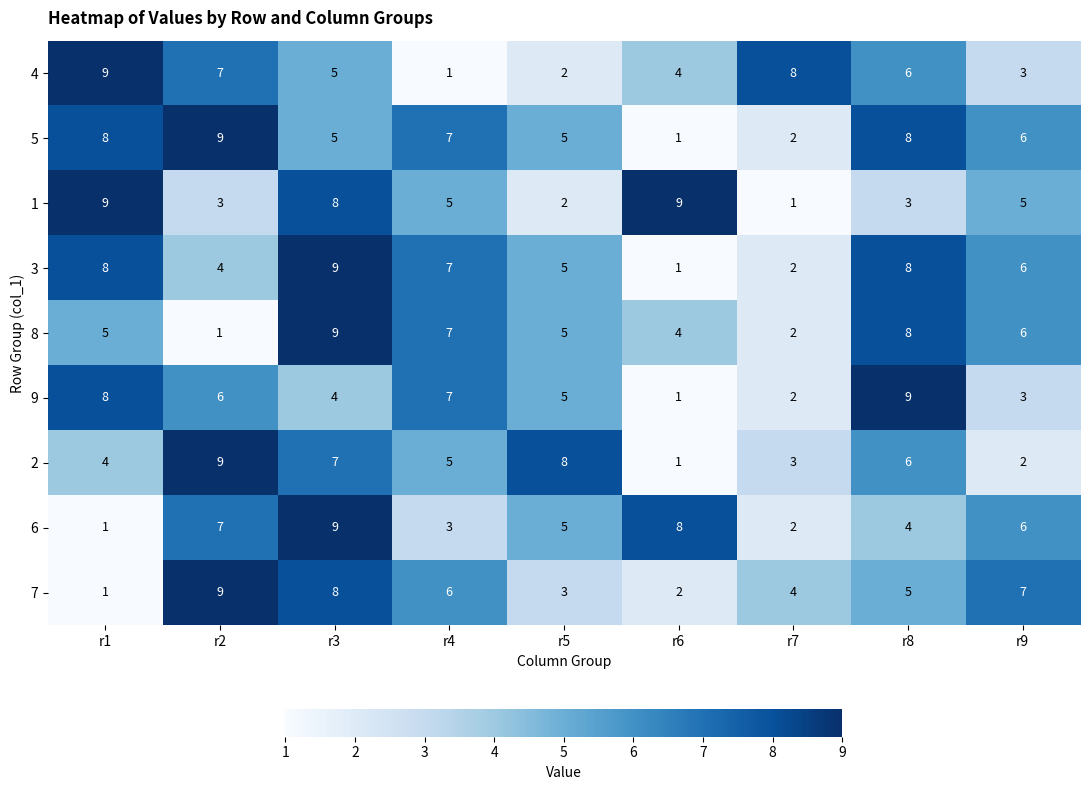

What is the spread (max minus min) of values at r4?

6